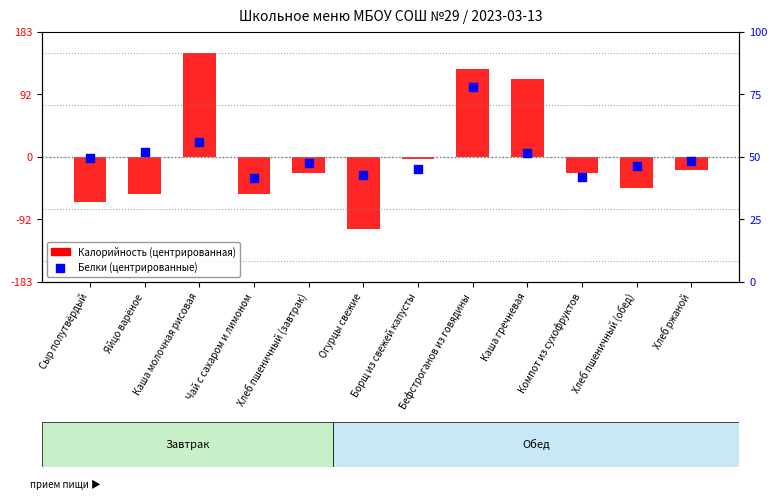

At which category is the sum across all series the highest?

Каша молочная рисовая